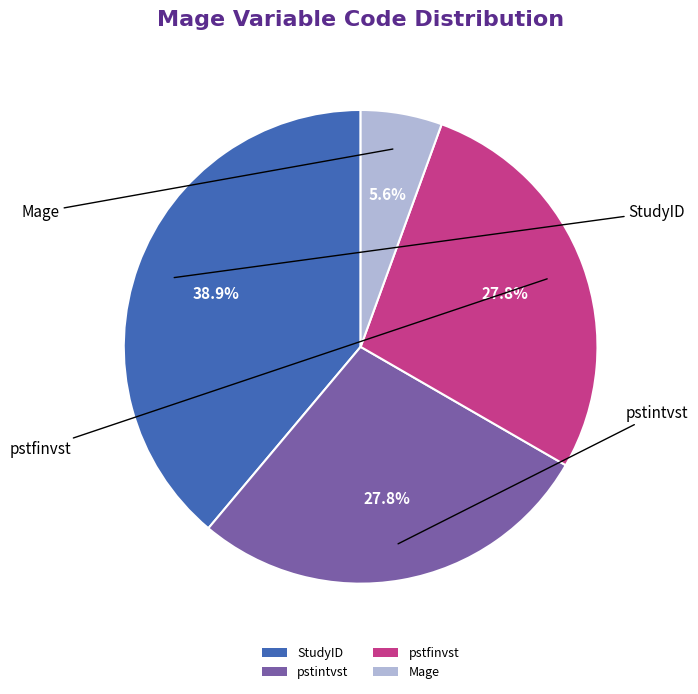

Which slice is the largest?

StudyID